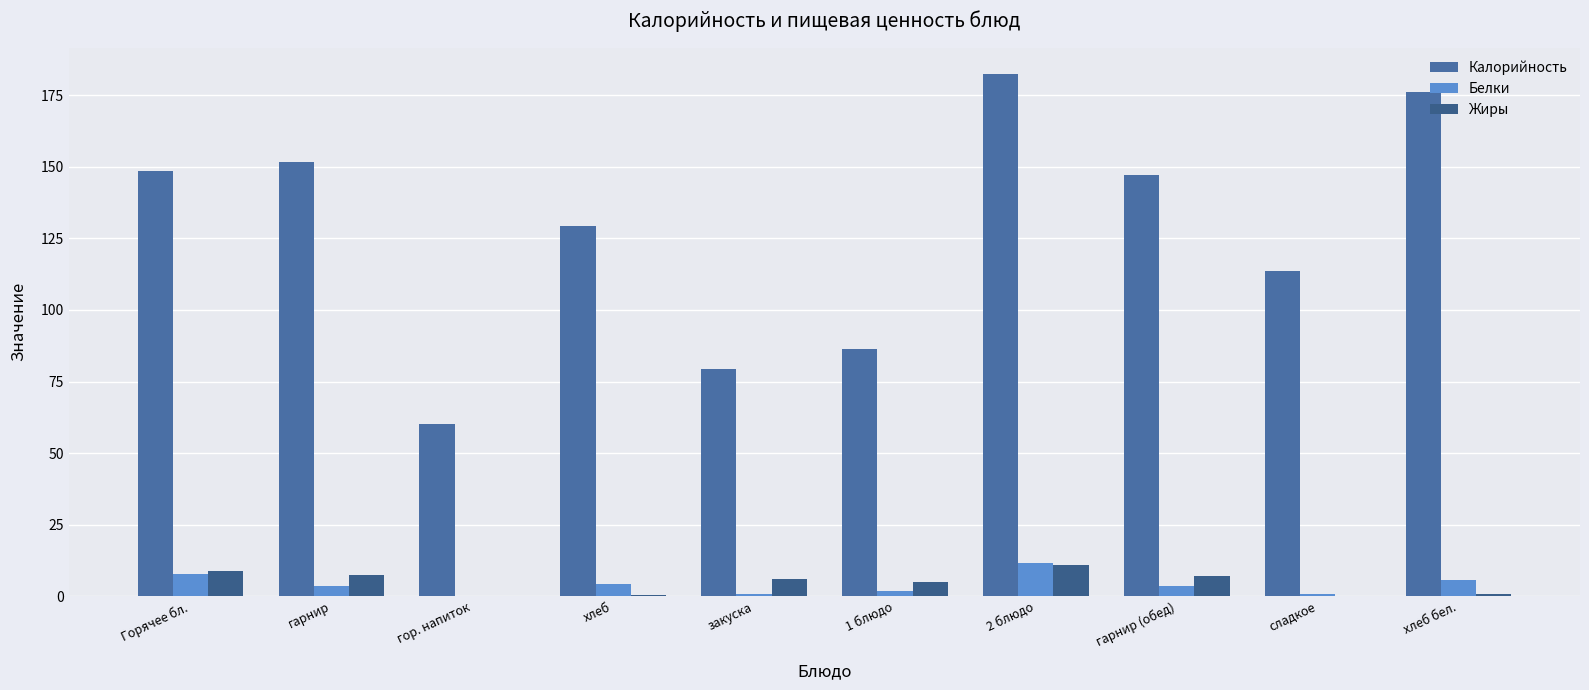

Where is Белки nearest to the value 5?

хлеб бел.